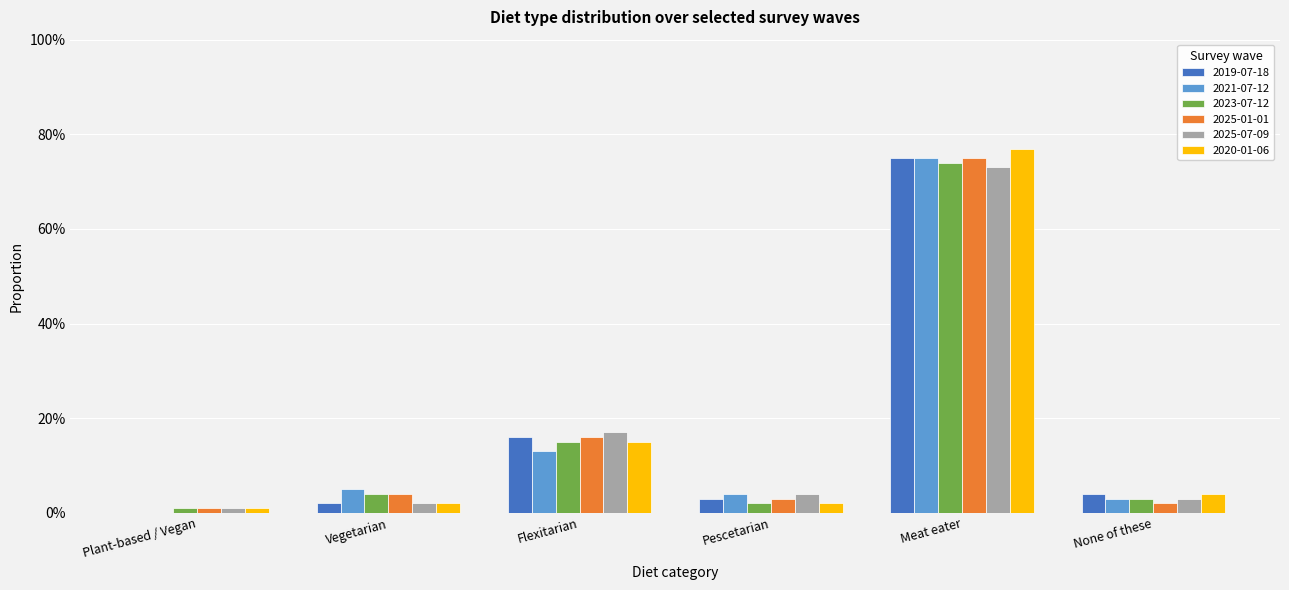

What is the difference between the 2025-01-01 values at Meat eater and None of these?

0.7